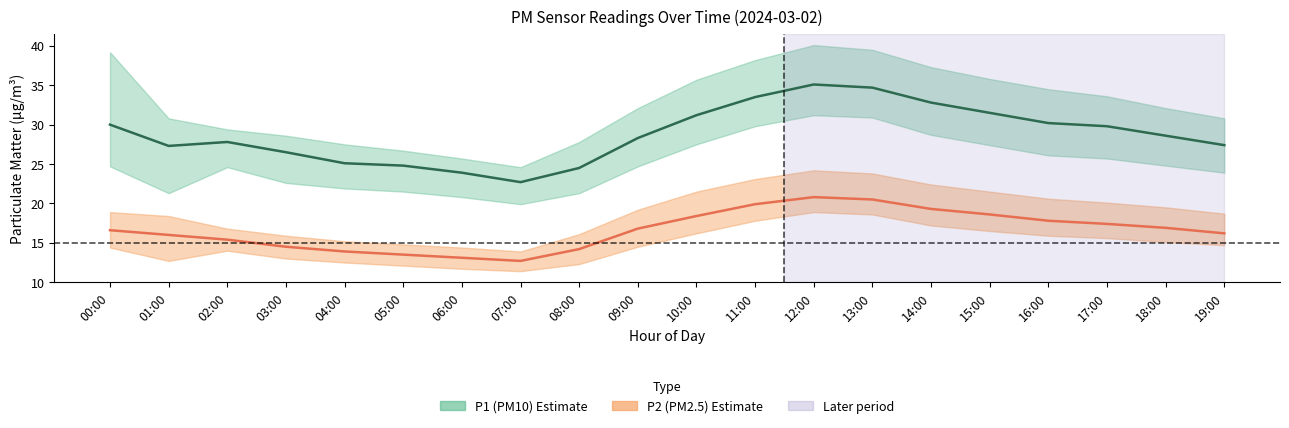

True or false: P1 (PM10) estimate and P2 (PM2.5) estimate intersect in this chart.

False